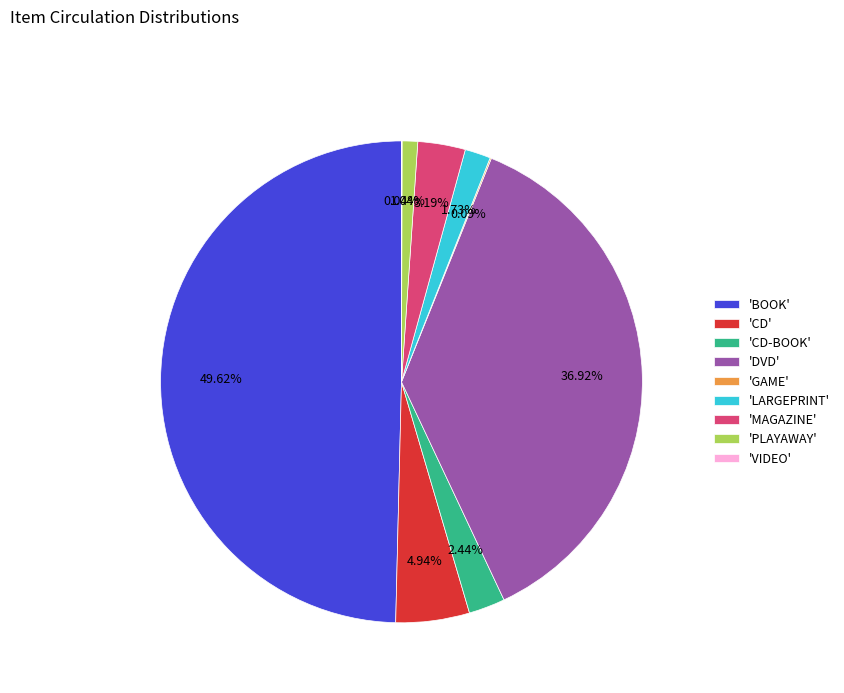

Is the sum of 'DVD' and 'PLAYAWAY' greater than half?

No